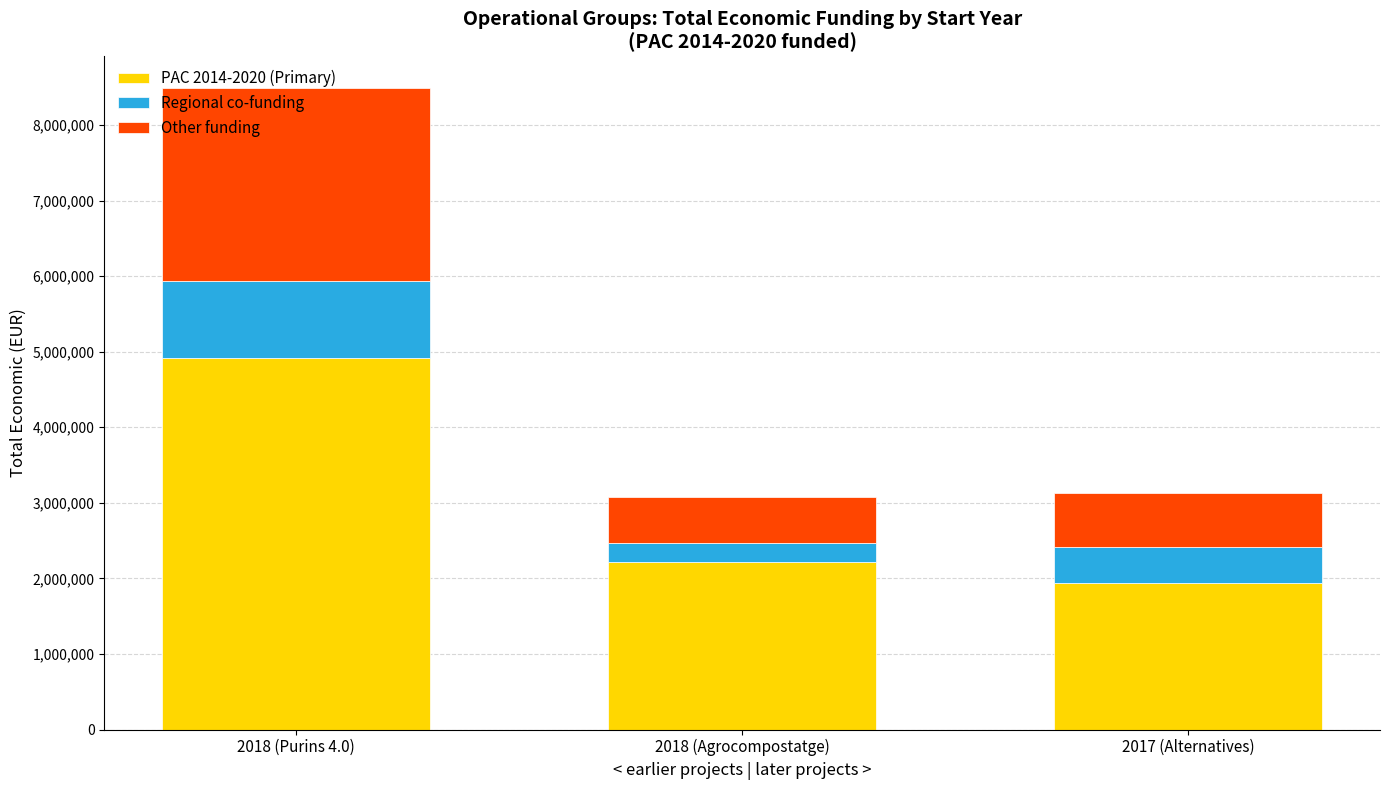

What is the sum of all PAC 2014-2020 (Primary) values?

9079812.6